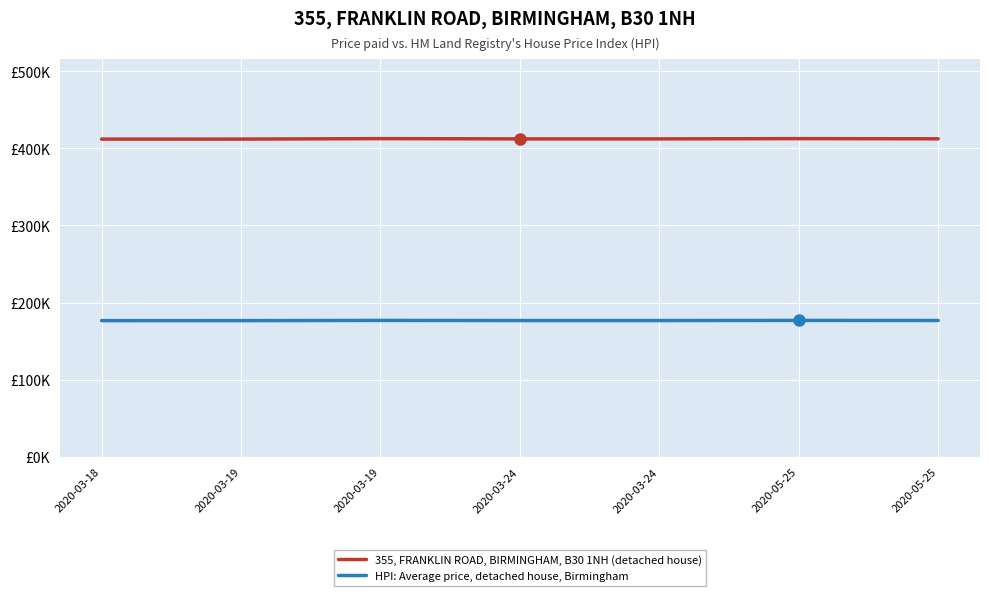

At which category is the sum across all series the highest?

2020-05-25